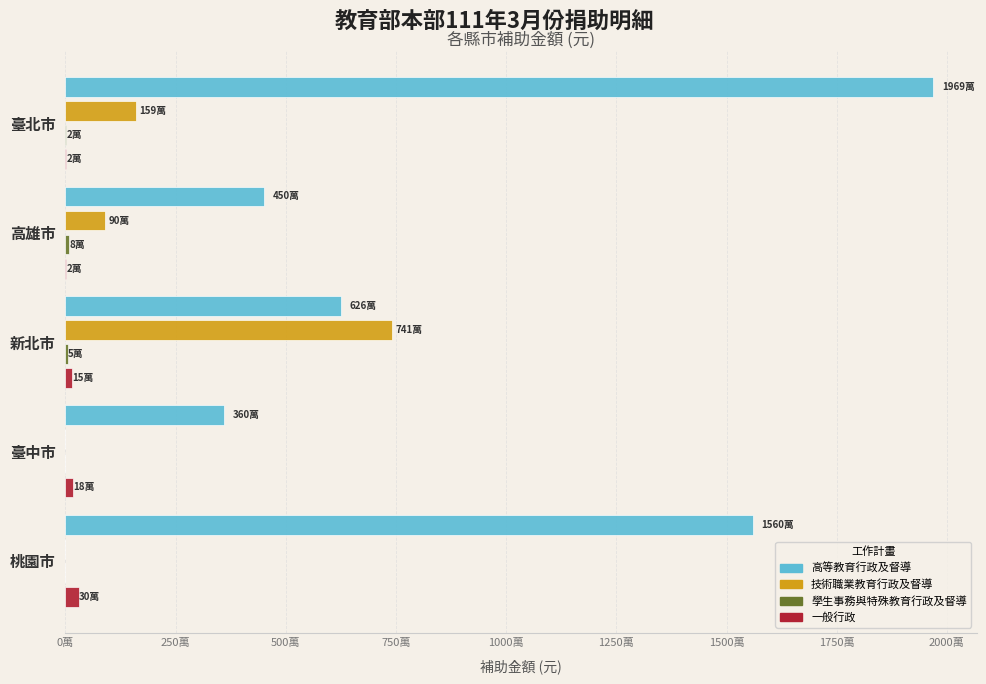

What is the sum of all 一般行政 values?

665000